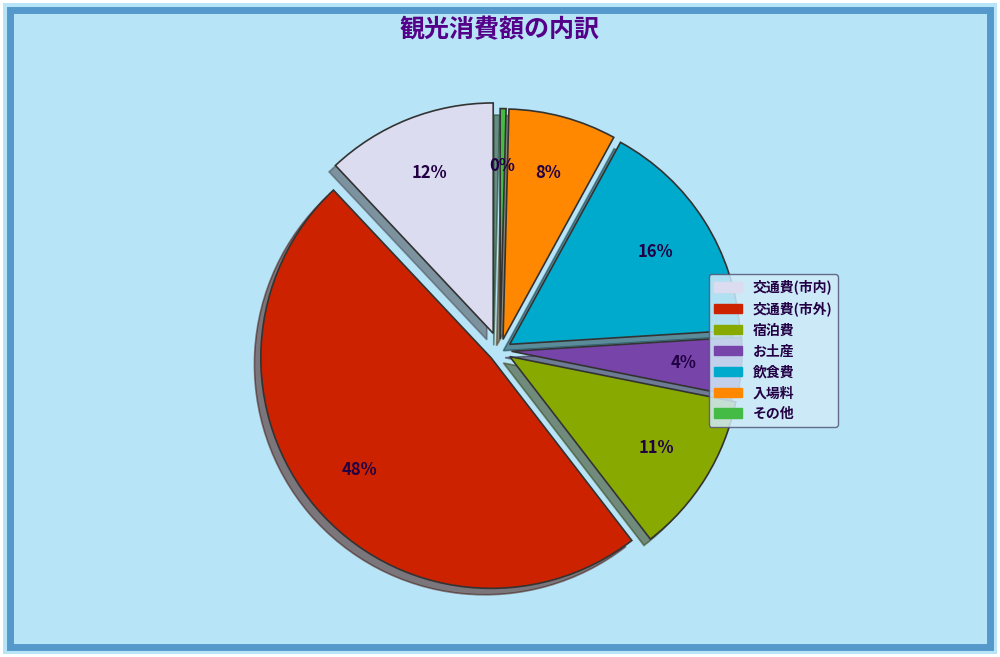

To the nearest percent, what portion does お土産 represent?

4%